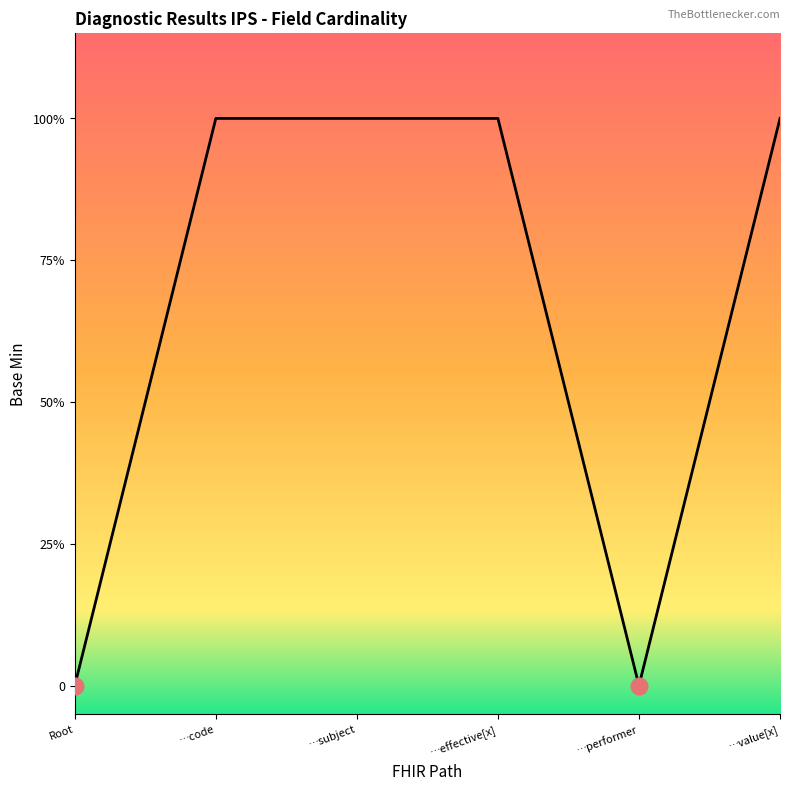

What is the difference between the maximum and second lowest values?

1